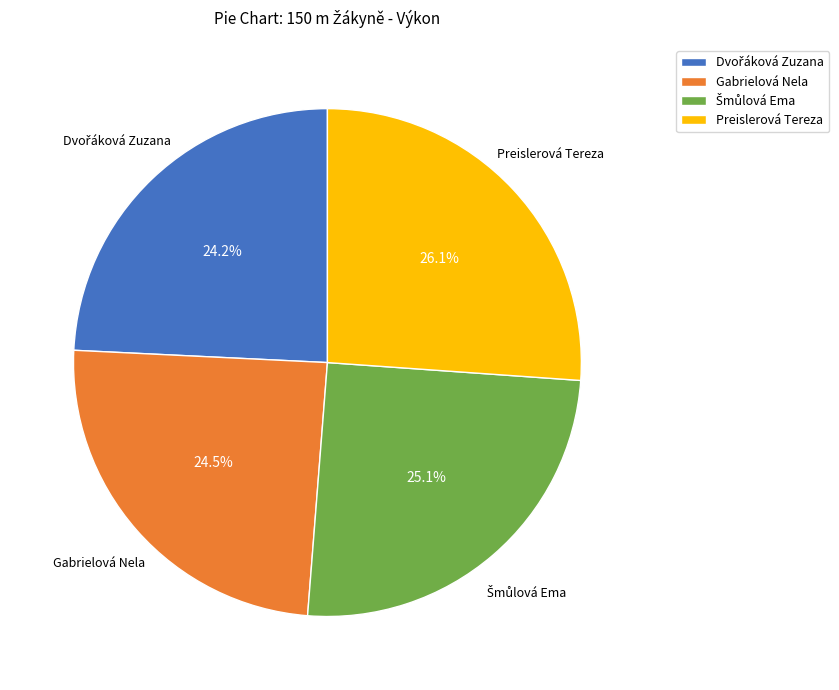

Between Preislerová Tereza and Gabrielová Nela, which is larger?

Preislerová Tereza